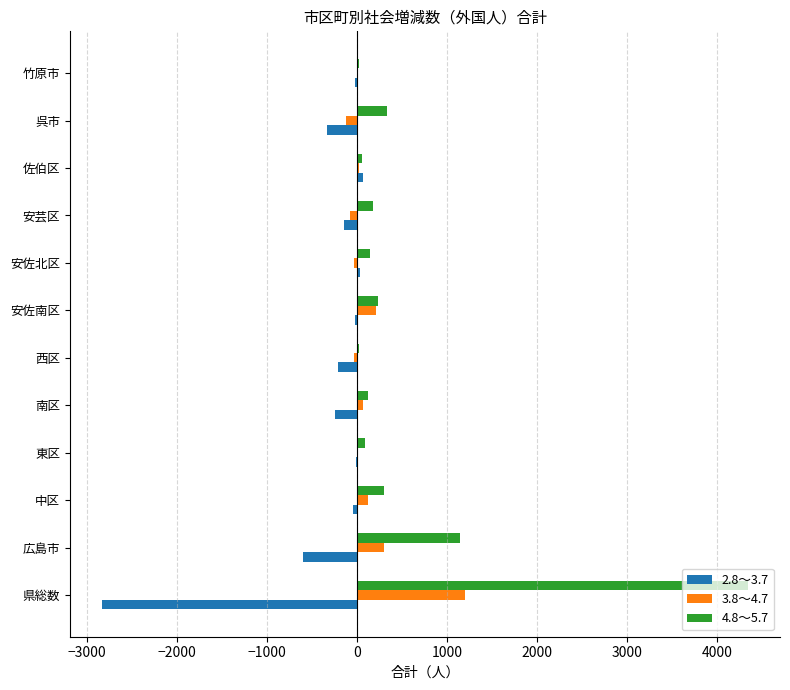

Which series has the largest total across all categories?

4.8～5.7